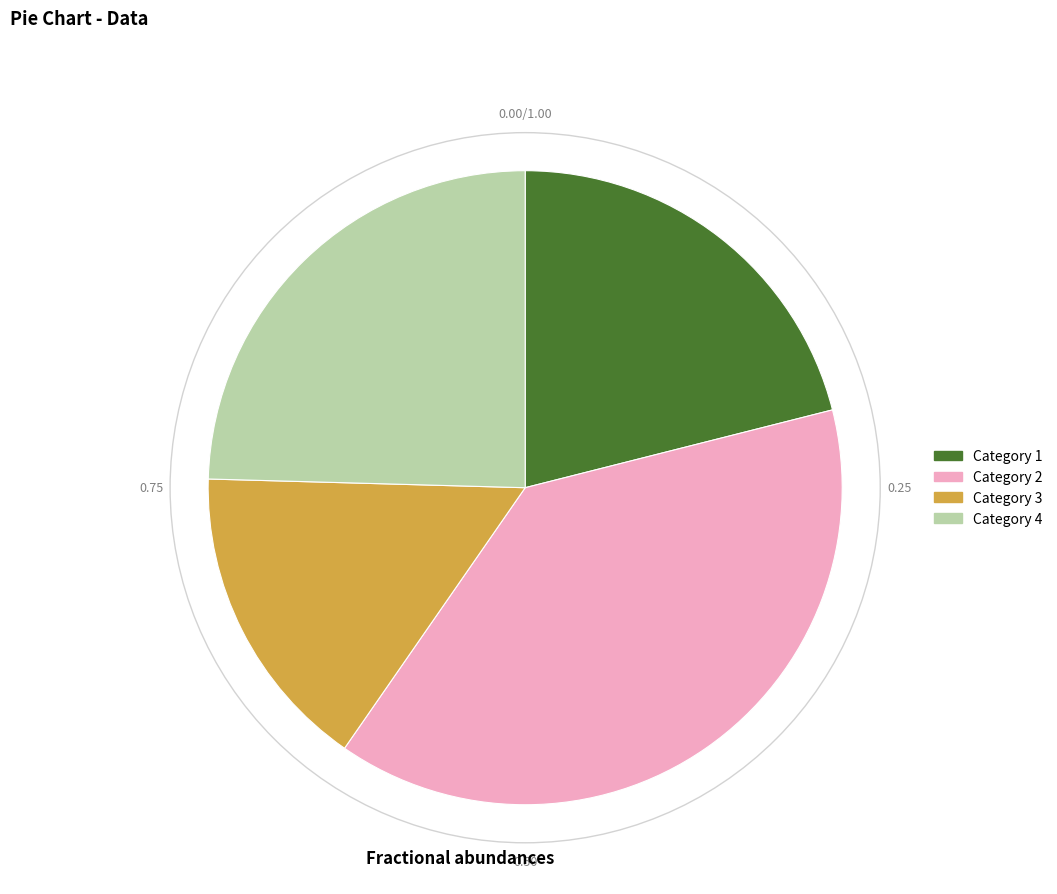

Which has a higher value, Category 2 or Category 3?

Category 2